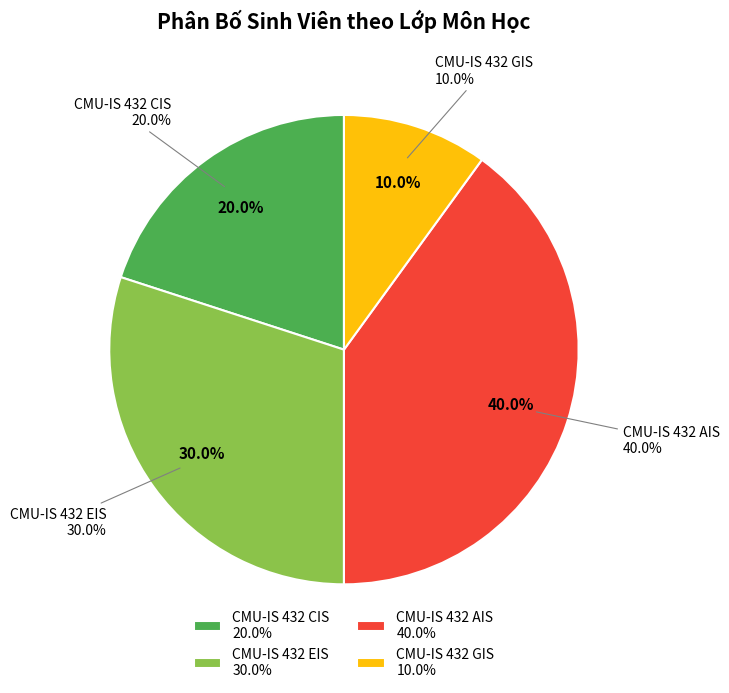

What percentage is the CMU-IS 432 CIS slice, to the nearest percent?

20%